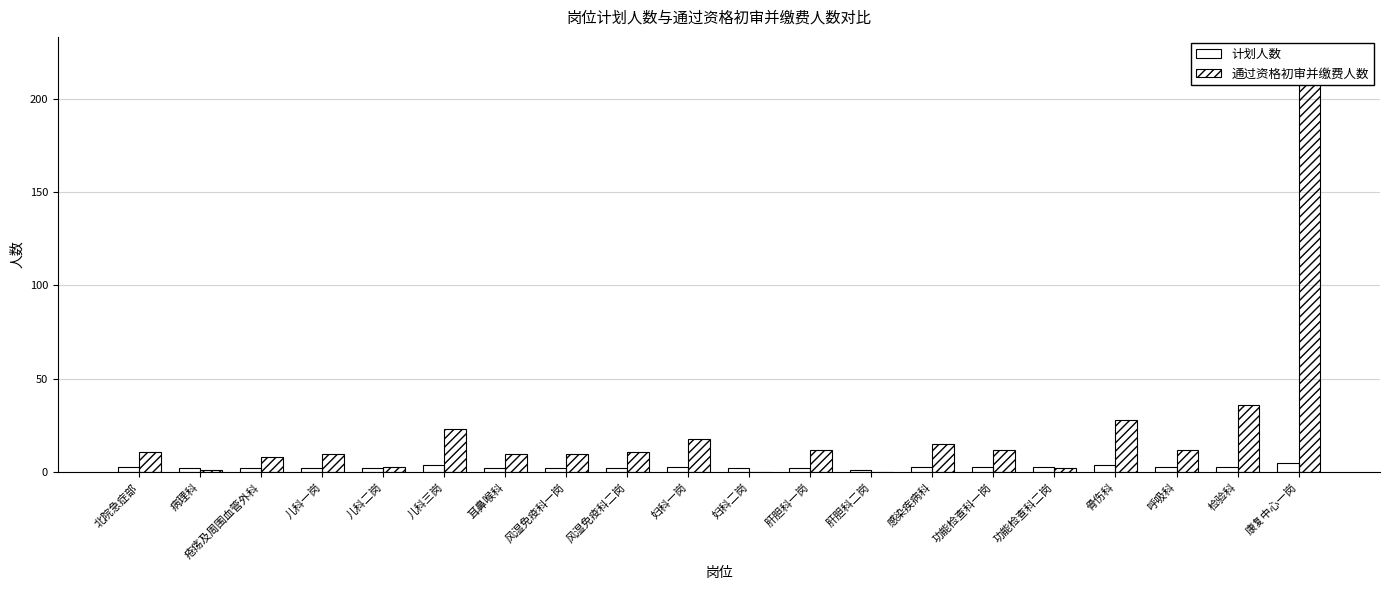

At which label is 计划人数 closest to 3?

北院急症部